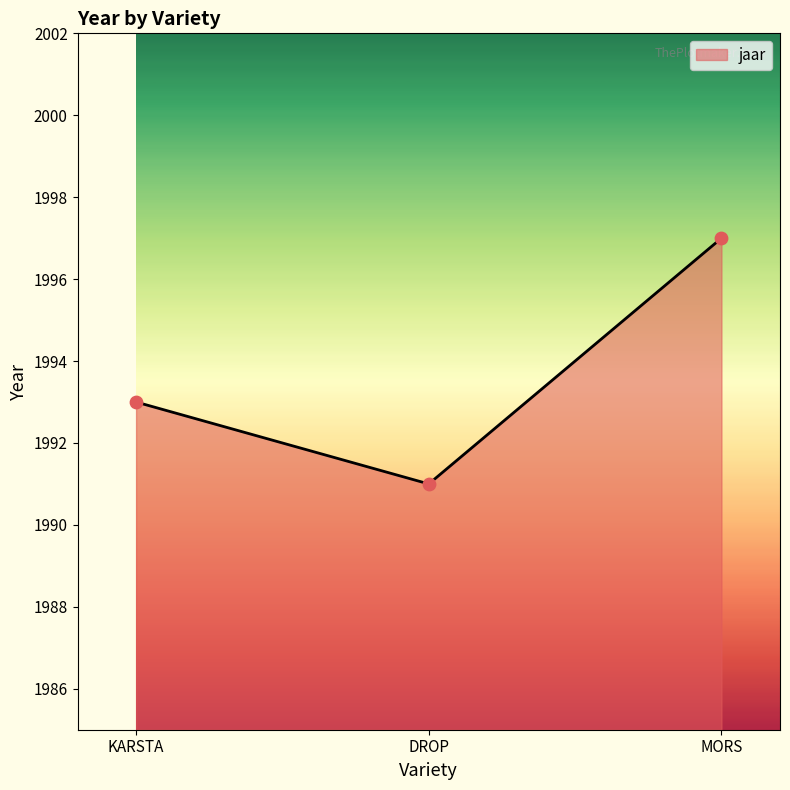

Which has a higher value, DROP or KARSTA?

KARSTA